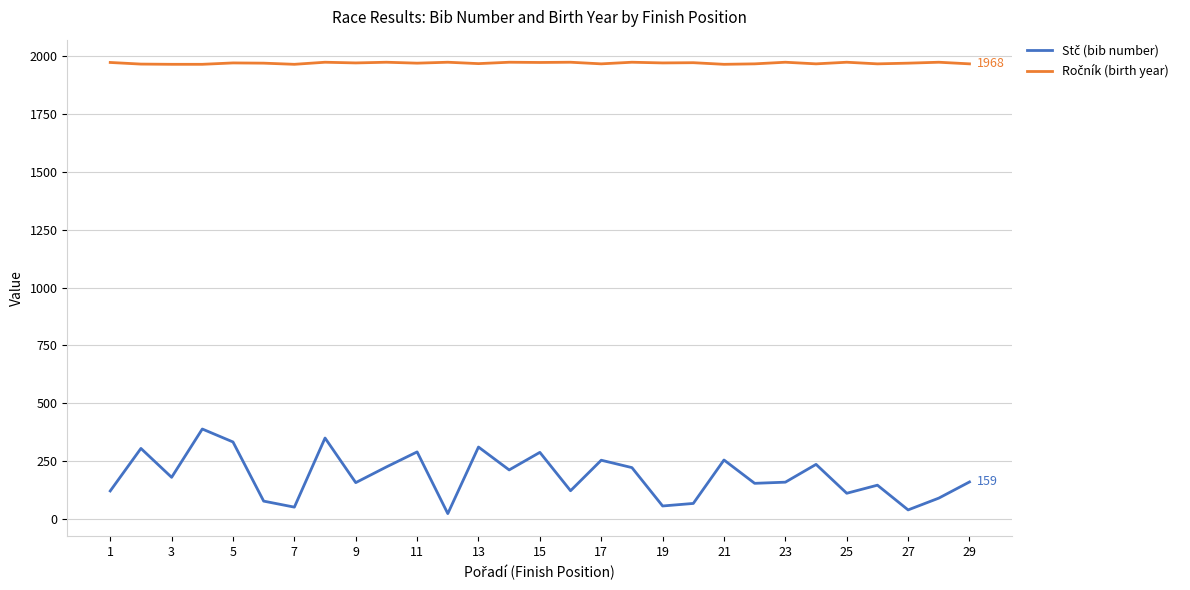

What is the greatest value displayed?

1975